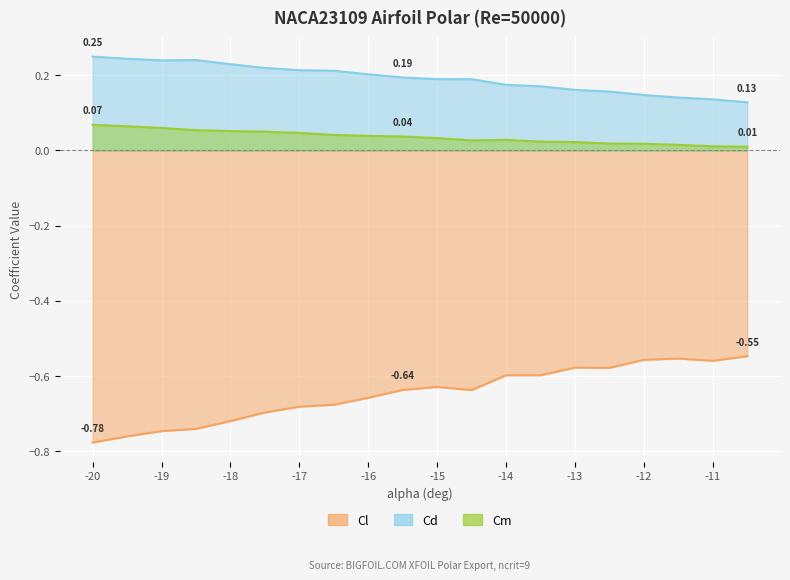

What is the value of the Cl point at the 16th from the left?

-0.6